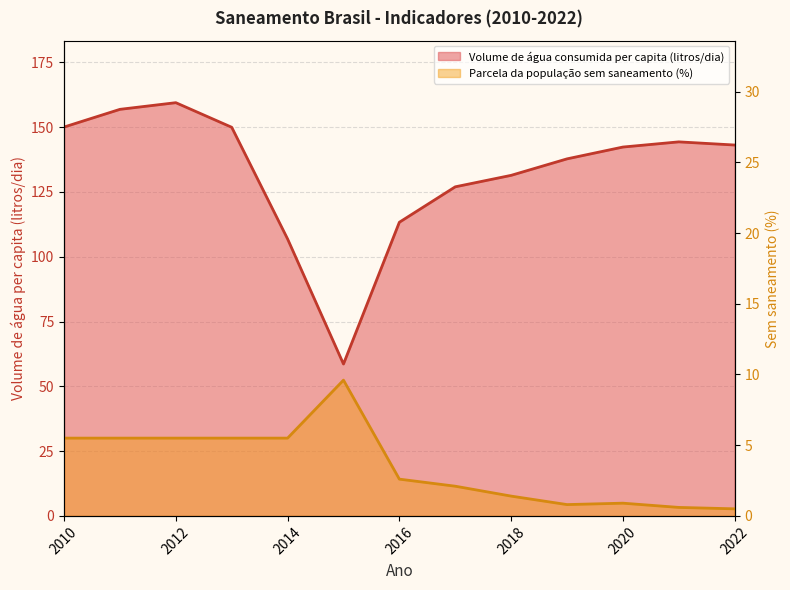

What is the difference between the highest and lowest values at 2019?

137.0